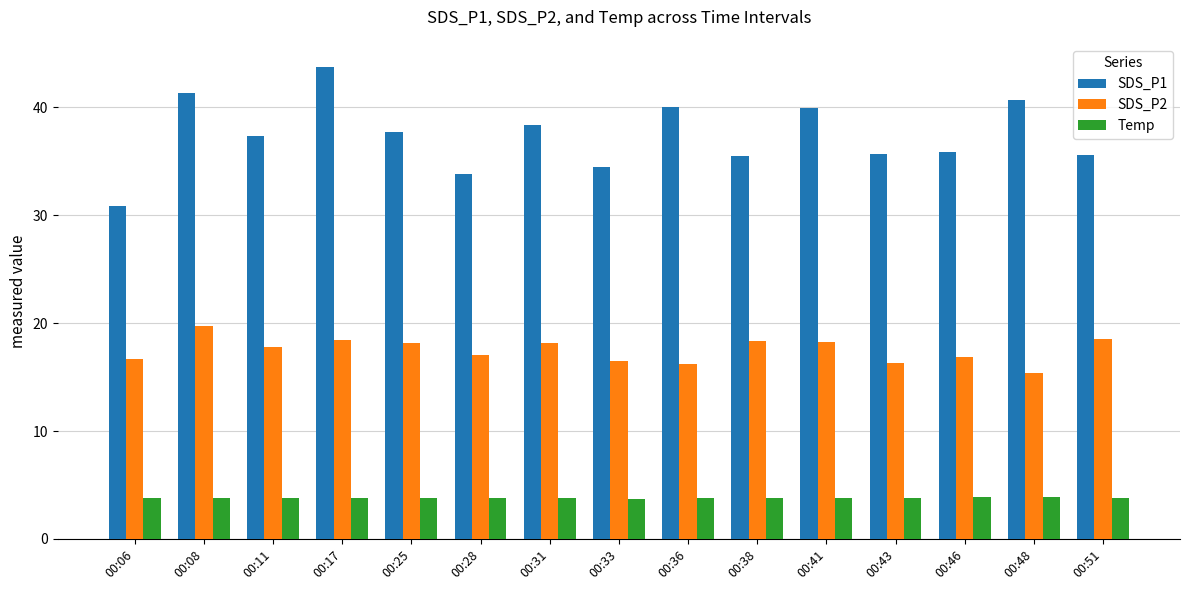

Which category has the lowest value in the SDS_P1 series?

00:06